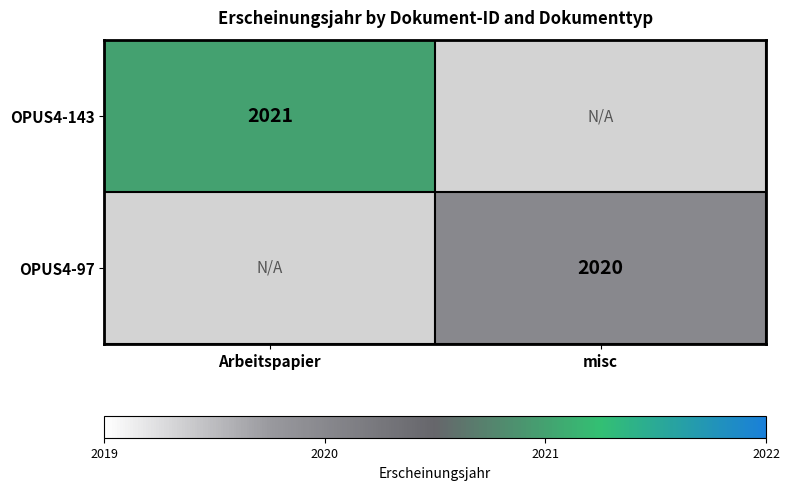

Is it true that OPUS4-97 equals 1056 at misc?

False